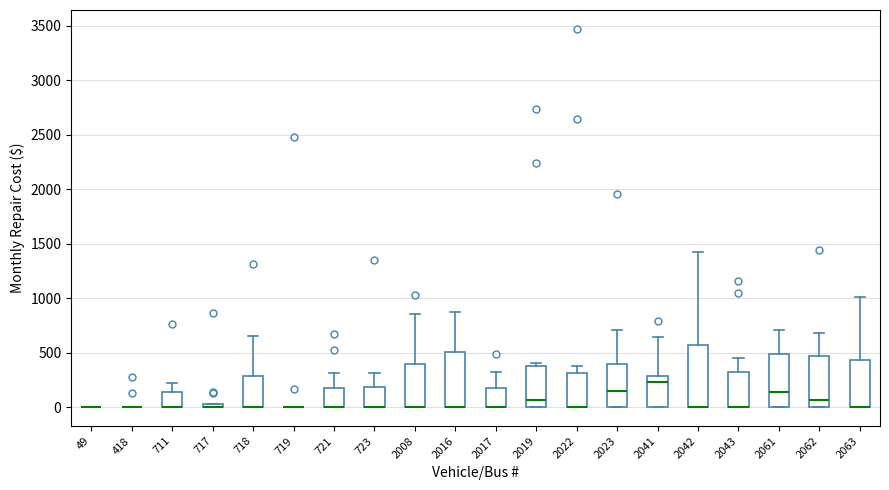

Comparing the boxes themselves (not the whiskers), which one is the tallest?

2042